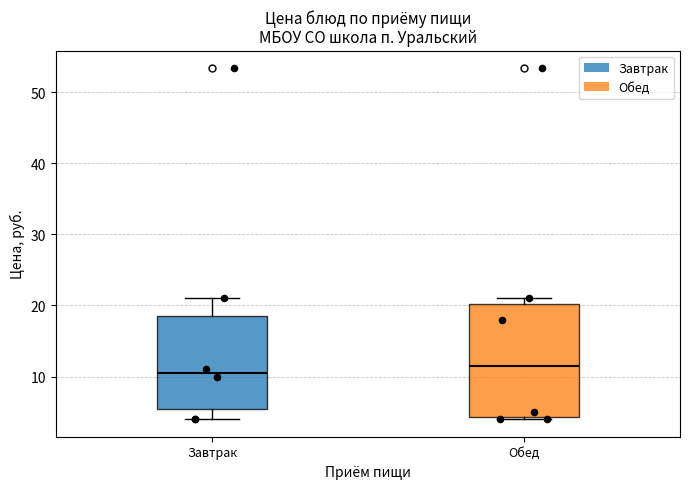

Reading left to right, transcribe this box plot: for each box, give where its median line is, the range the box spans, and where its two whiskers end, as read against the y-axis. The values are not printed on the chart, so give them approximately, as read against the axis.

Завтрак: median 11, box 6 to 19, whiskers 4 to 21
Обед: median 12, box 4 to 20, whiskers 4 to 21